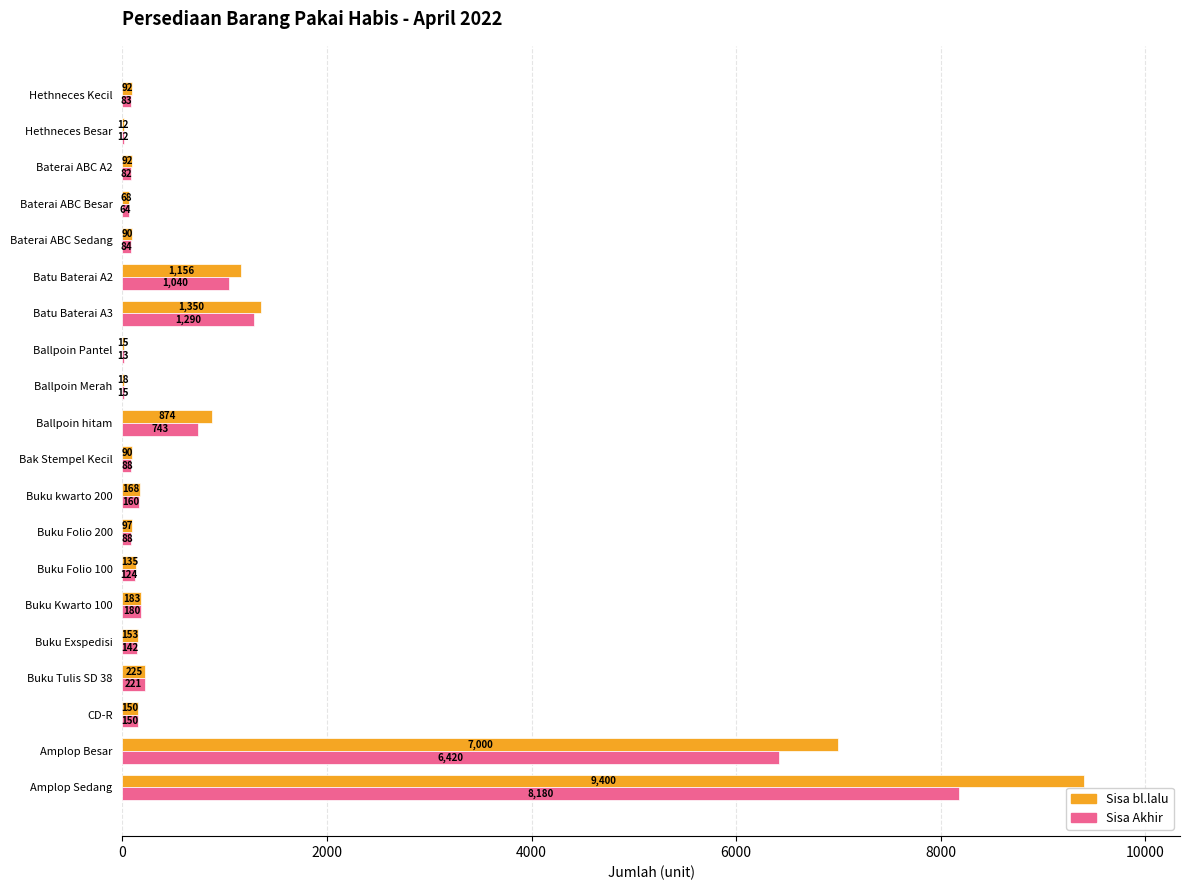

Where is Sisa Akhir nearest to the value 4096?

Amplop Besar